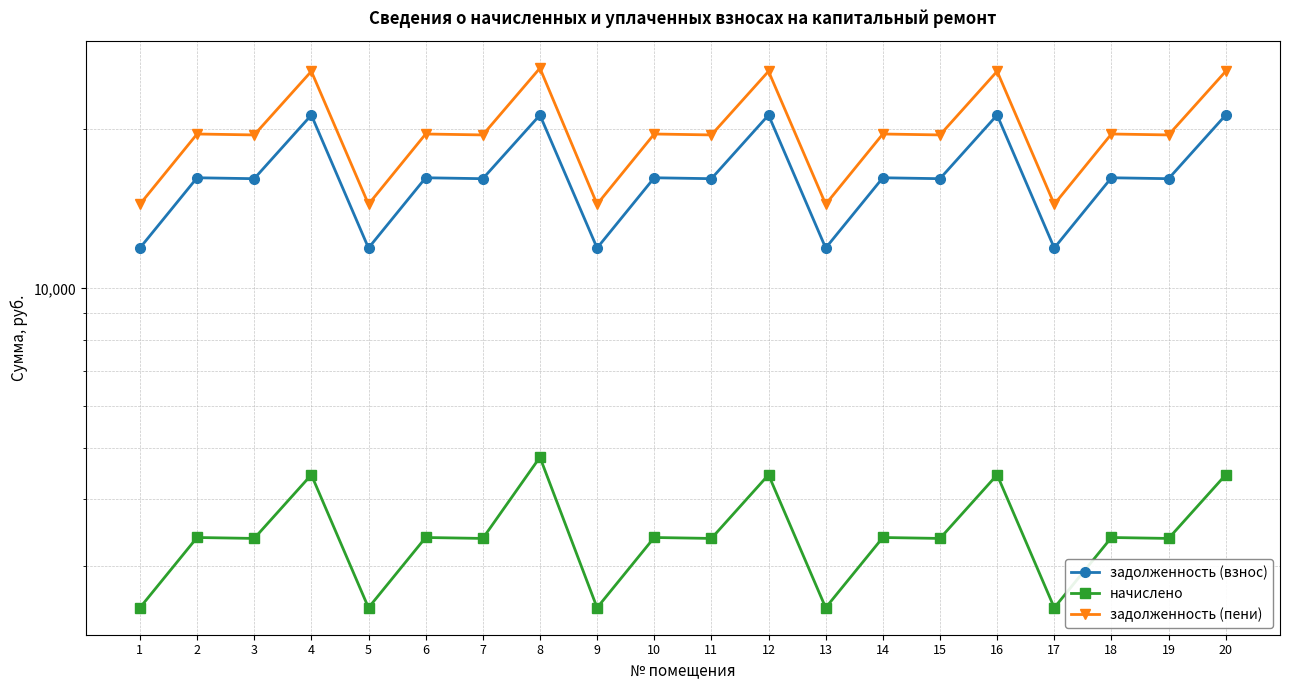

True or false: задолженность (взнос) and начислено intersect in this chart.

False